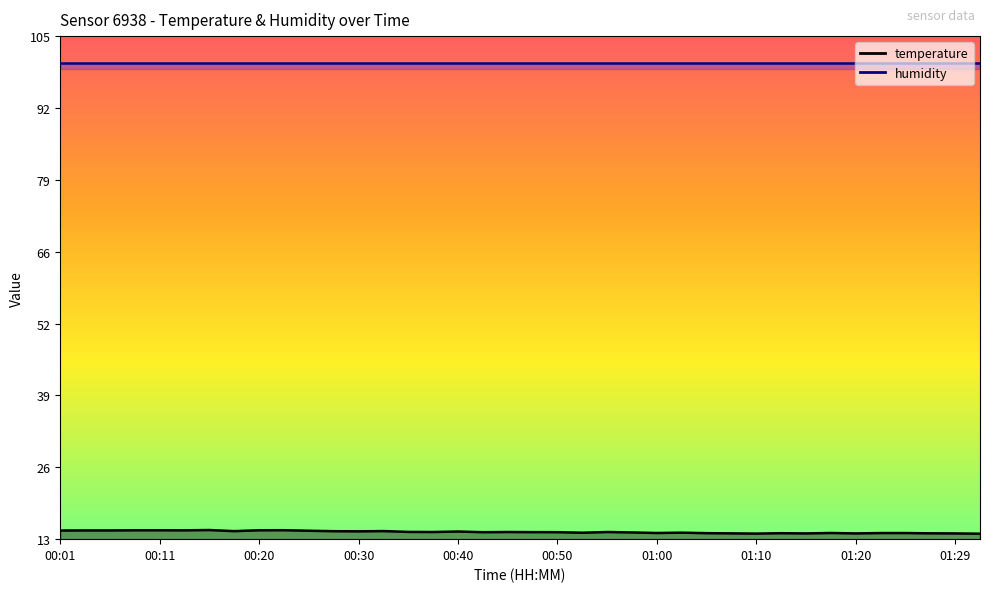

What is the minimum value shown in the chart?

13.9